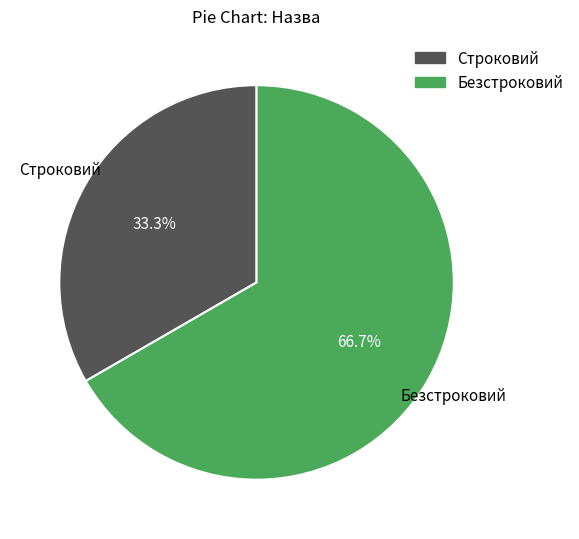

Which slice is the smallest?

Строковий